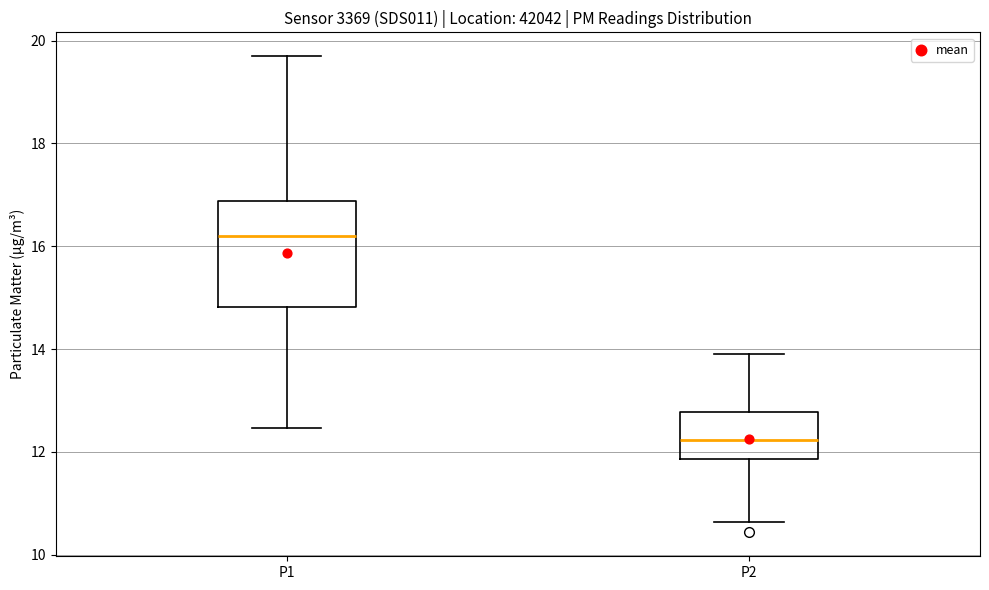

Reading left to right, read every box against the y-axis: the position of its median line, the range the box covers, and the ends of its whiskers. The values are not printed on the chart, so give them approximately, as read against the axis.

P1: median 16.2, box 14.8 to 16.8, whiskers 12.4 to 19.8
P2: median 12.2, box 11.8 to 12.8, whiskers 10.6 to 14.0